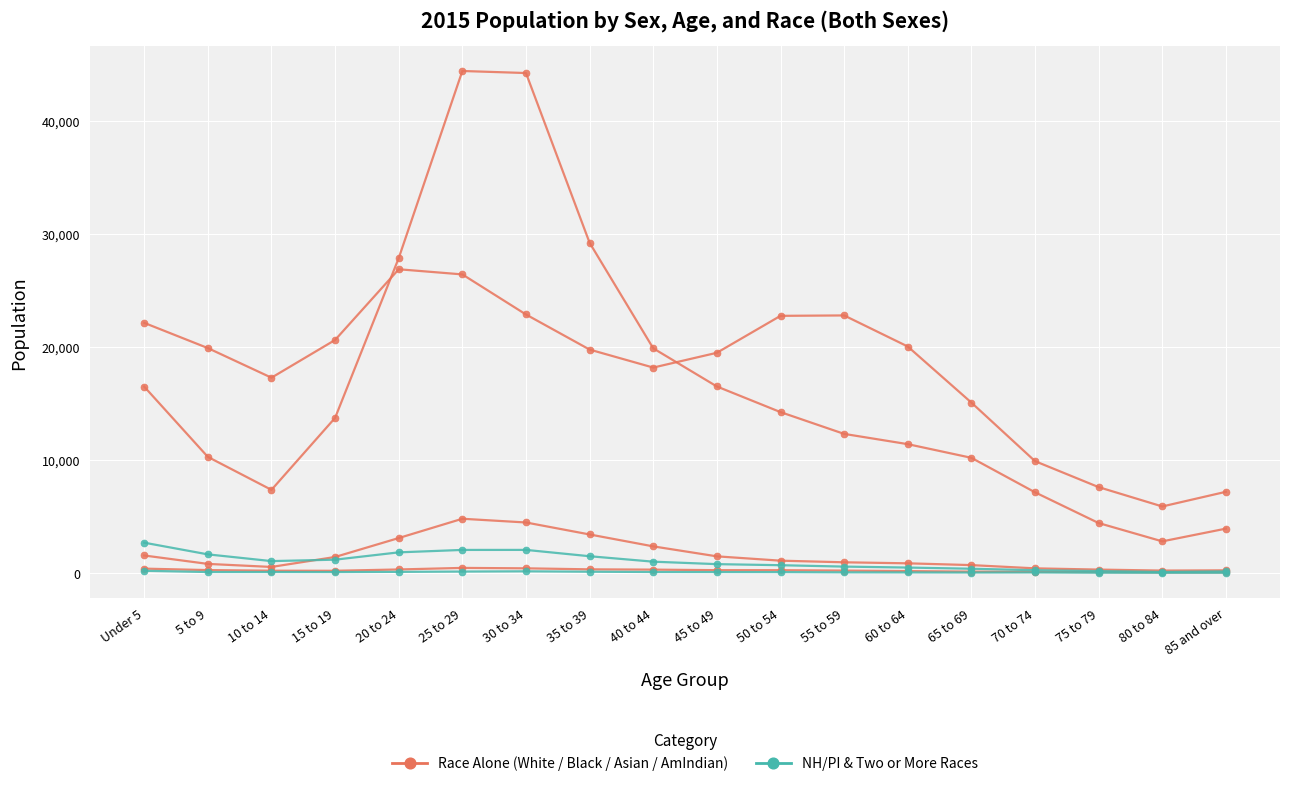

How many categories are shown in the chart?

18